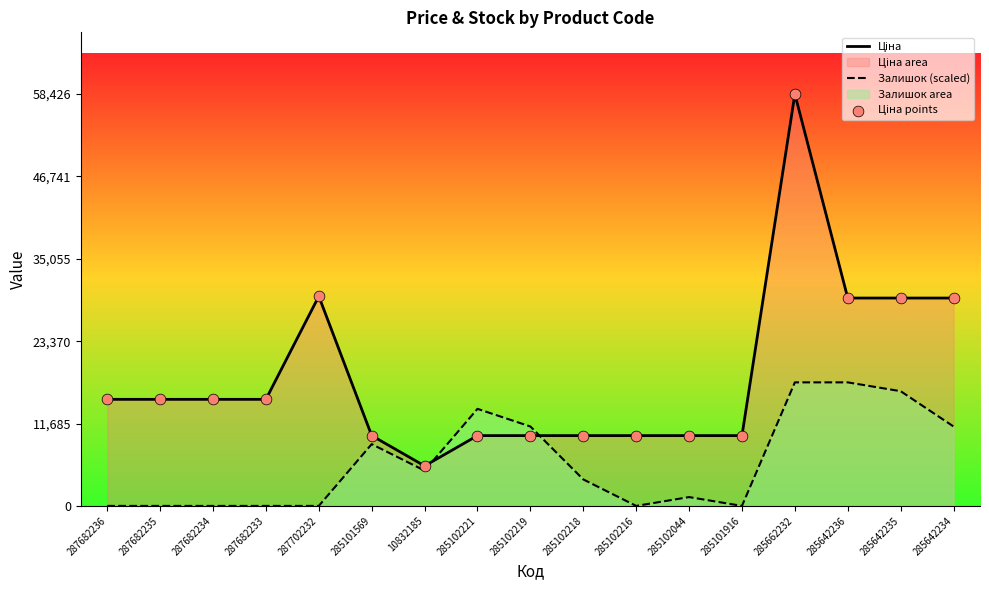

At how many categories does at least one series exceed 5390?

17